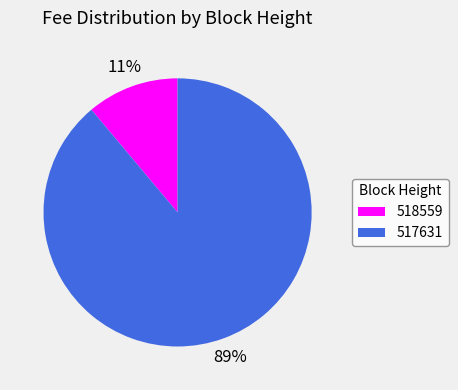

Count the number of slices in the pie.

2